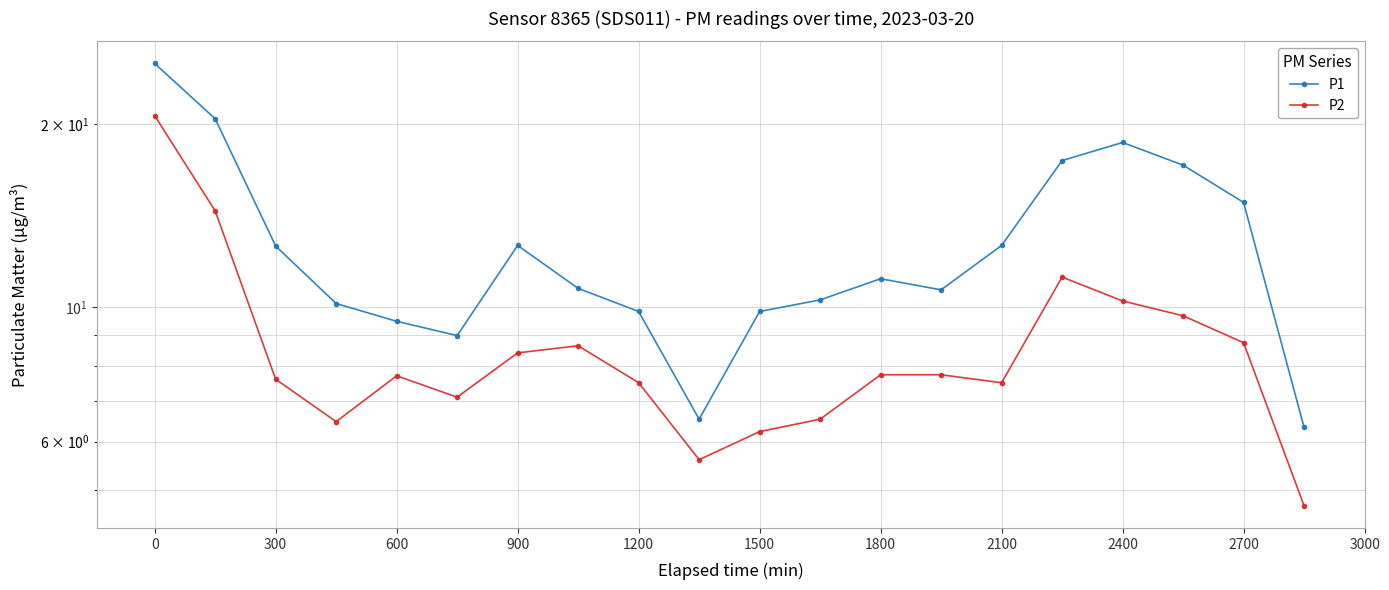

True or false: P2 and P1 cross at least once.

False